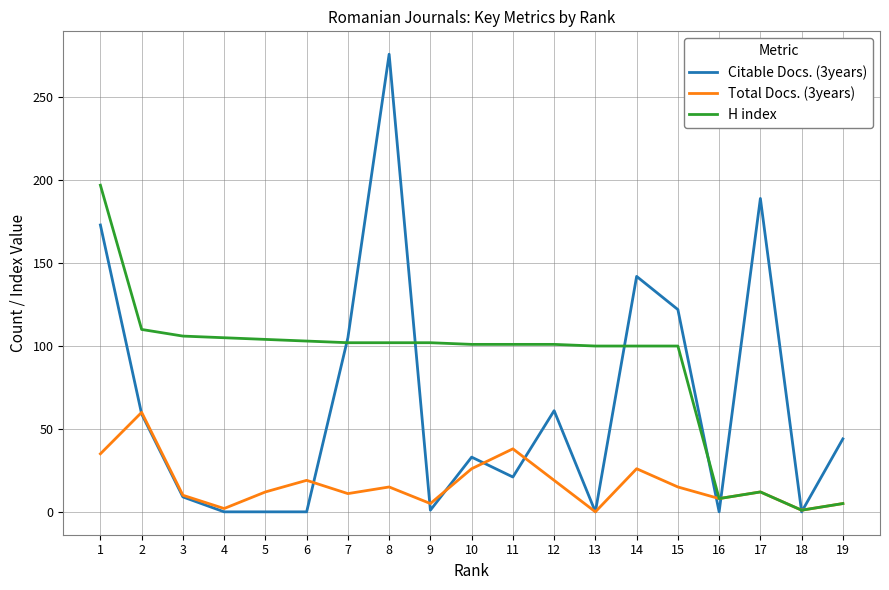

What is the sum of the Total Docs. (3years) values at 7 and 14?

37